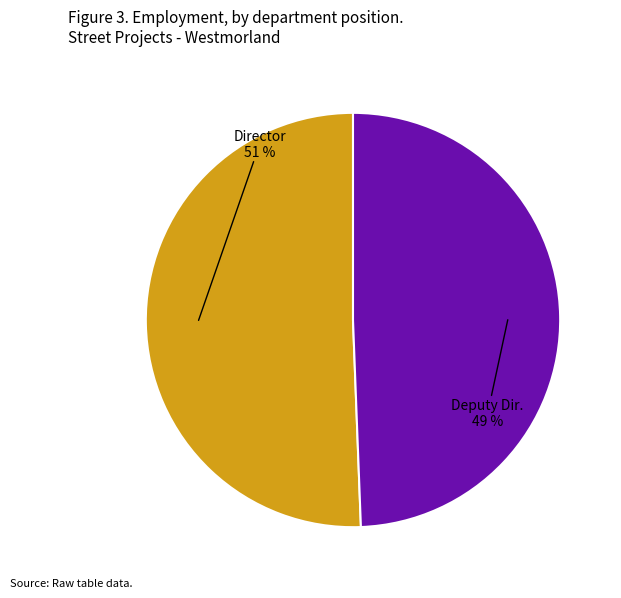

Count the number of slices in the pie.

2